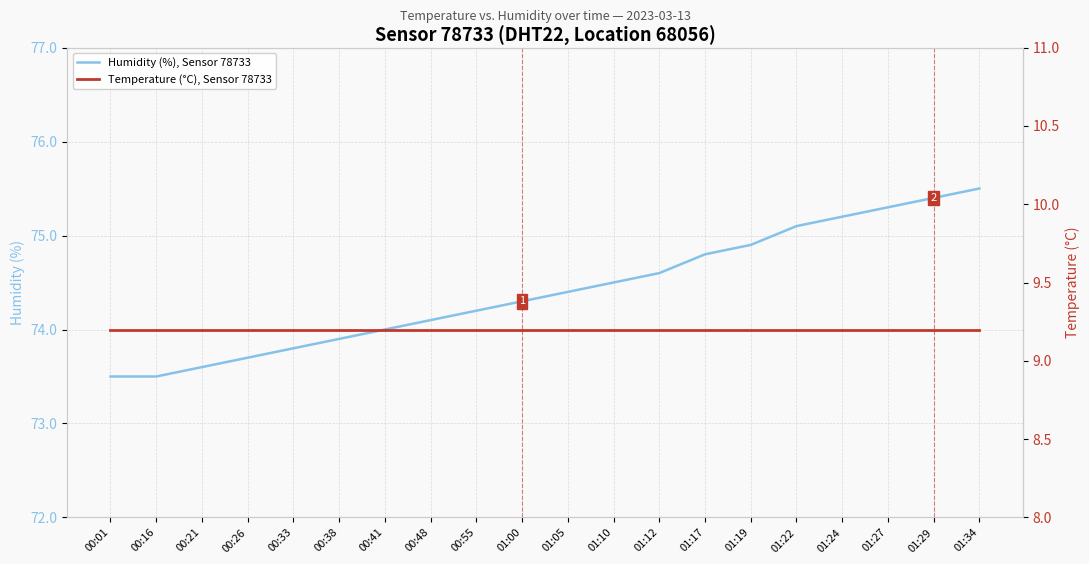

The value of Temperature (°C), Sensor 78733 at 00:26 is 9.2. True or false?

True